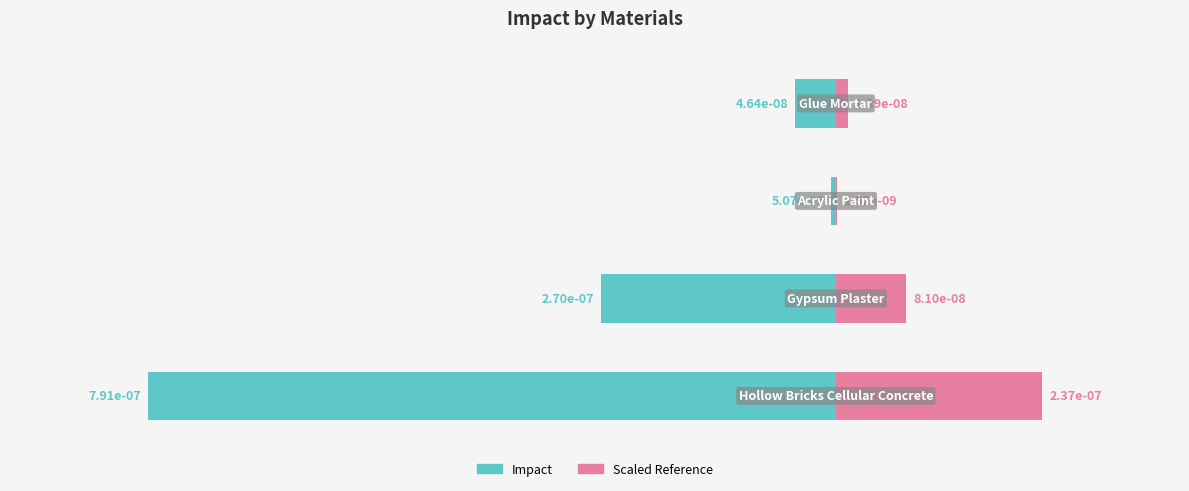

What is the label of the 1st bar from the right?

Glue_Mortar